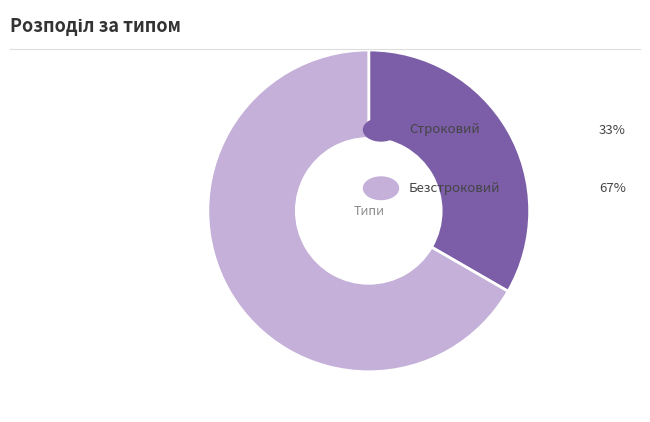

How many segments does this pie chart have?

2